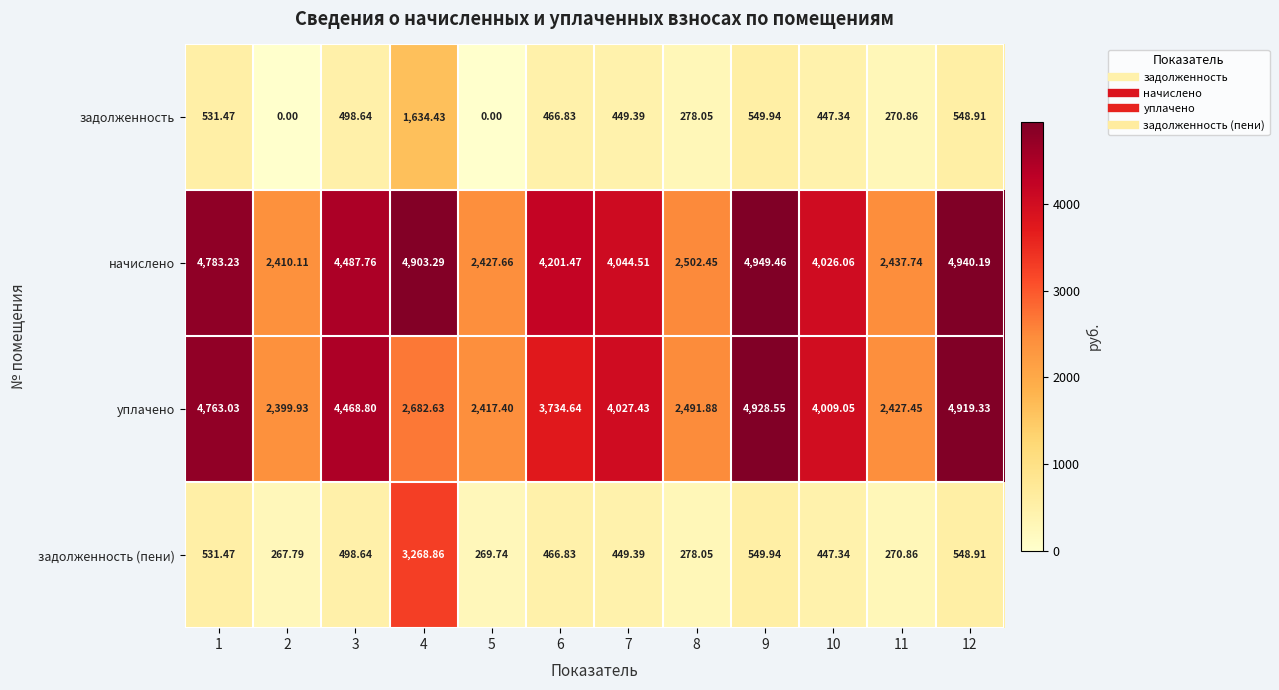

Which label corresponds to the largest value in the chart?

9